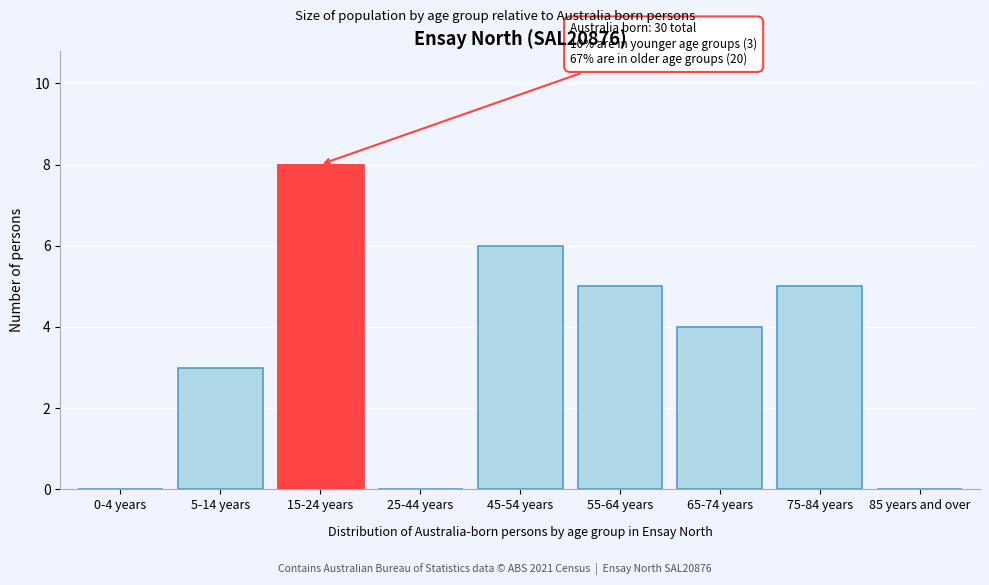

Reading left to right, extract all data points from this chart.

0-4 years=0	5-14 years=3	15-24 years=8	25-44 years=0	45-54 years=6	55-64 years=5	65-74 years=4	75-84 years=5	85 years and over=0